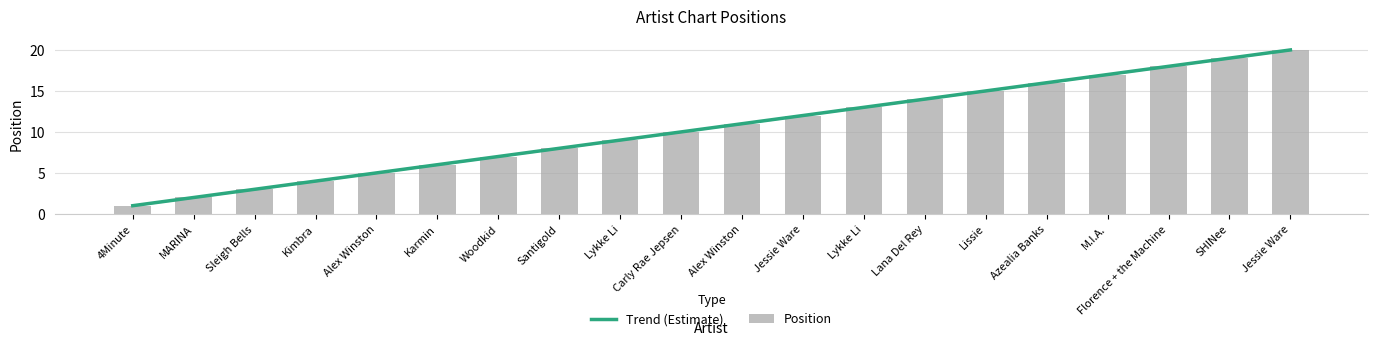

What is the difference between the second highest and second lowest values?

17